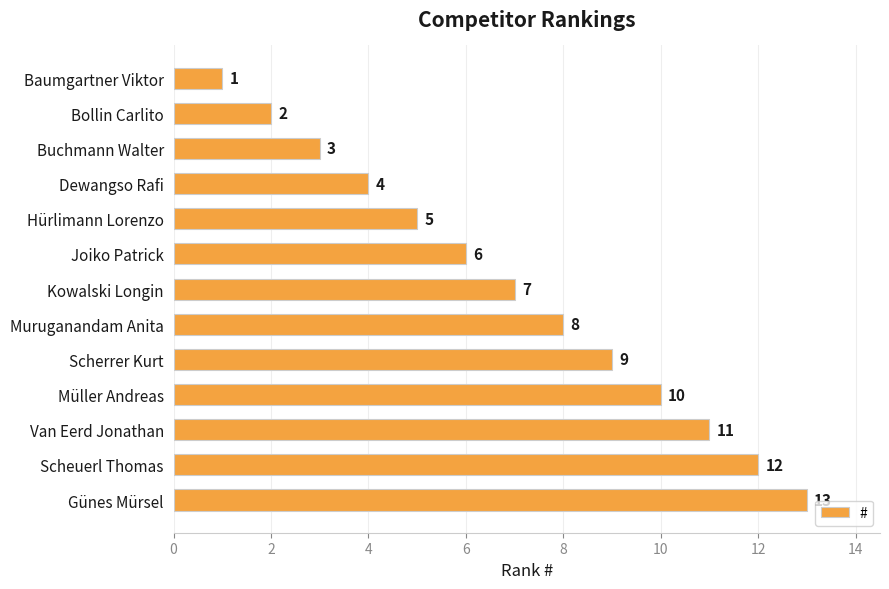

What is the sum of the values at Kowalski Longin and Günes Mürsel?

20